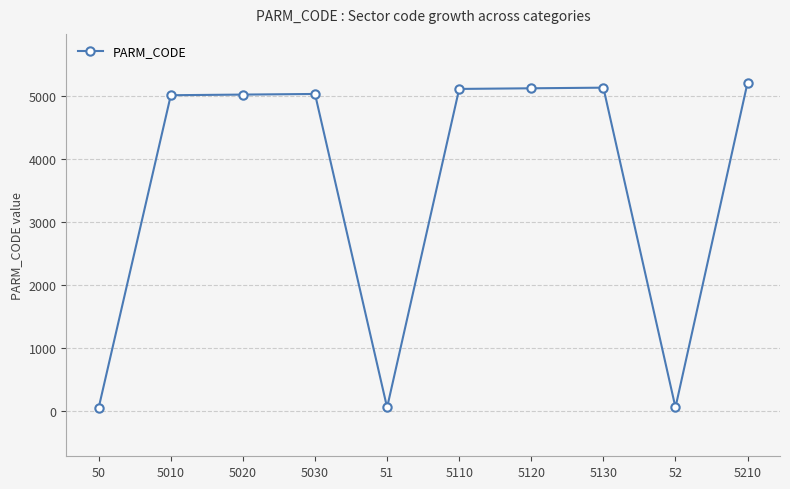

The value at 52 is 52. True or false?

True